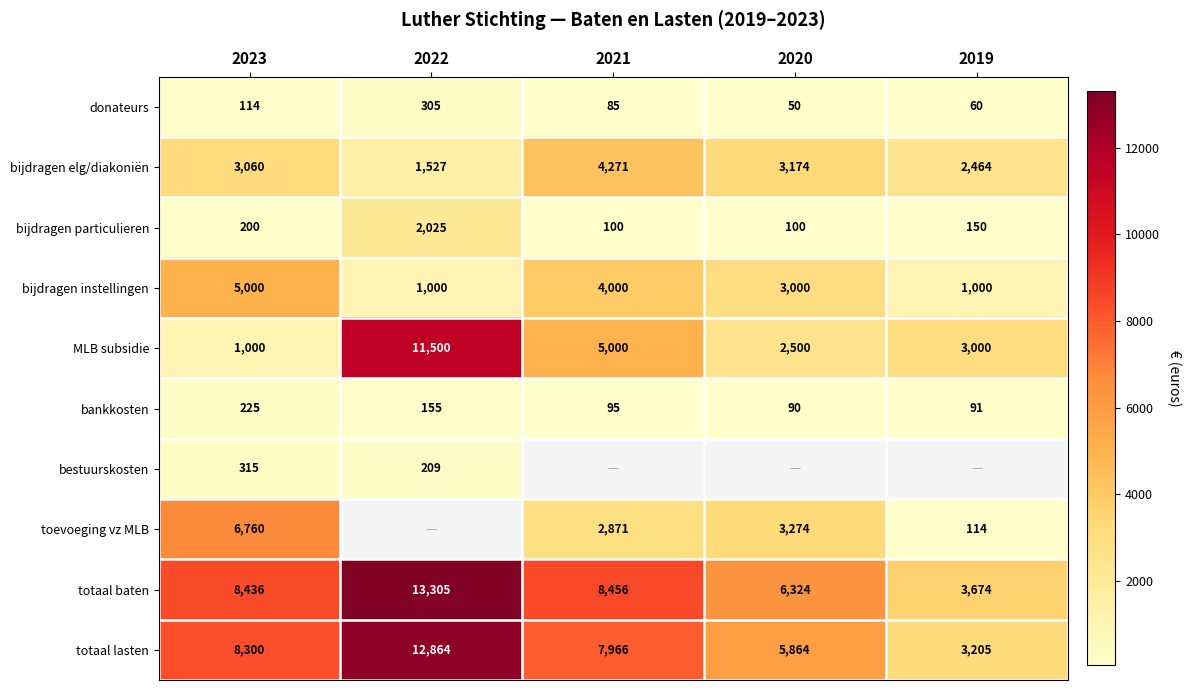

Rank the categories by bankkosten value from highest to lowest.

2023, 2022, 2021, 2019, 2020